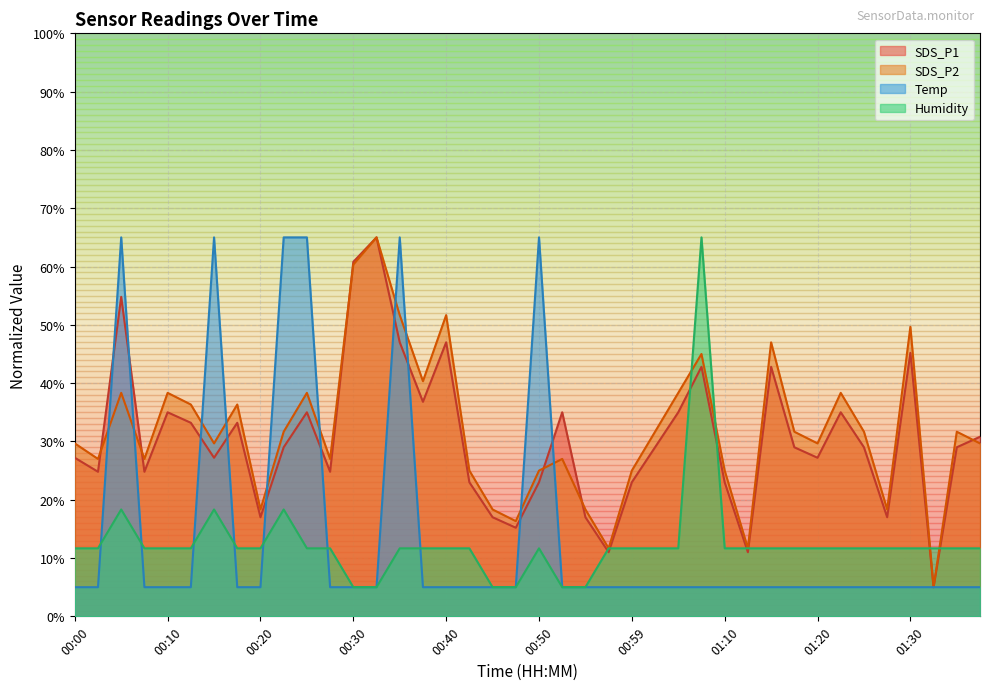

Rank the series at 01:30 from highest to lowest value.

SDS_P2, SDS_P1, Humidity, Temp